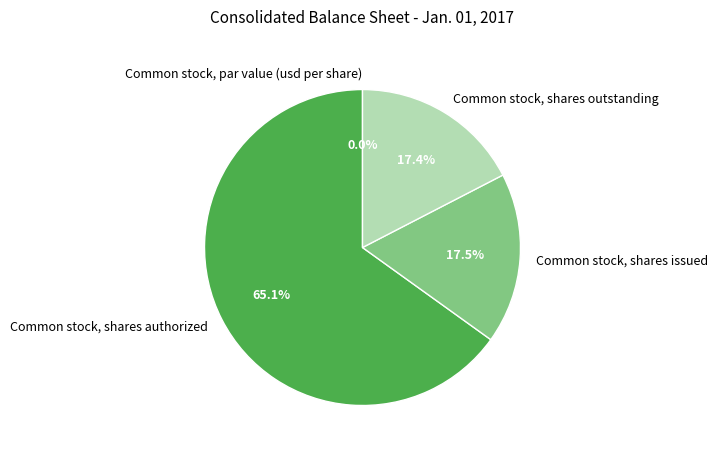

Which category has the biggest portion of the pie?

Common stock, shares authorized